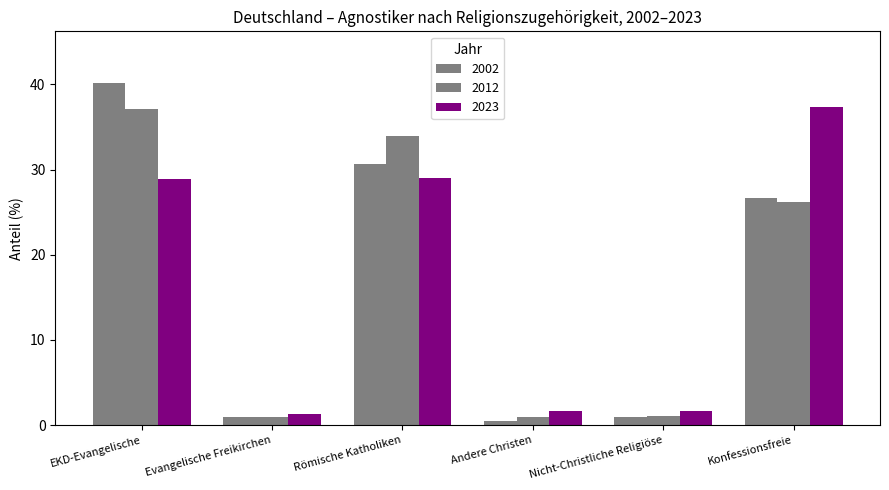

How many bars are there in total?

18